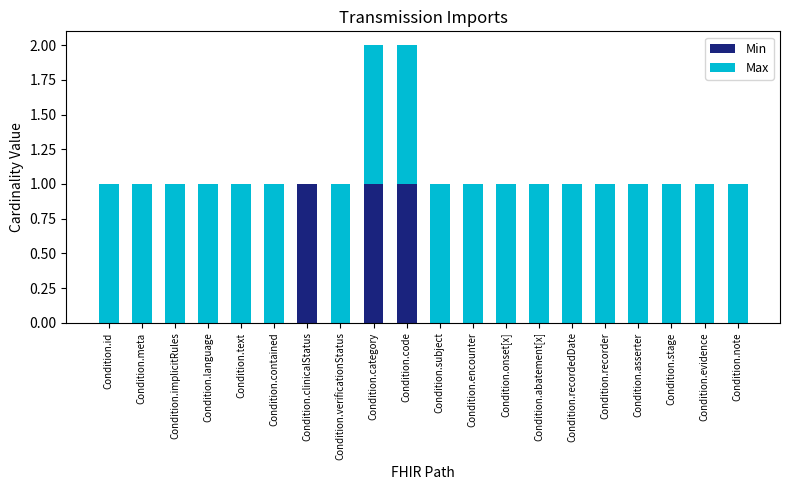

The Min series shows -1 at Condition.abatement[x]. True or false?

False